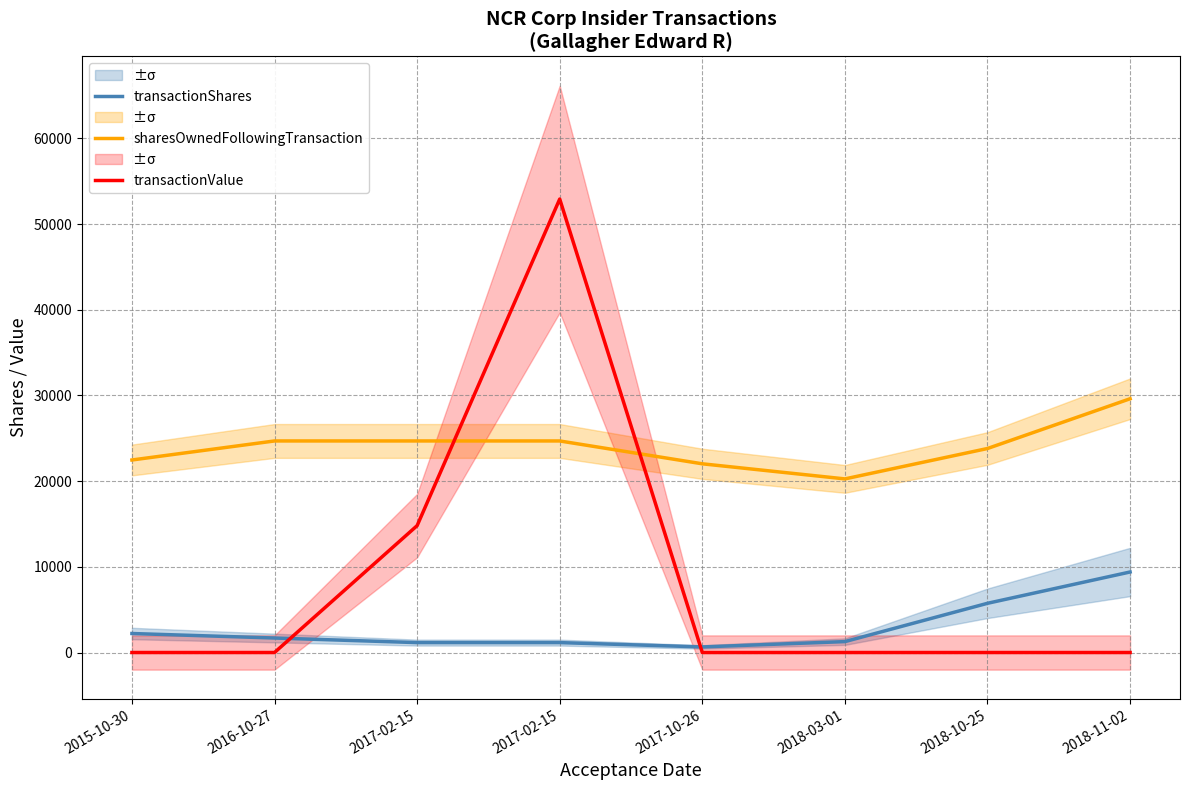

What is the sum of the transactionShares values at 2017-10-26 and 2015-10-30?

2870